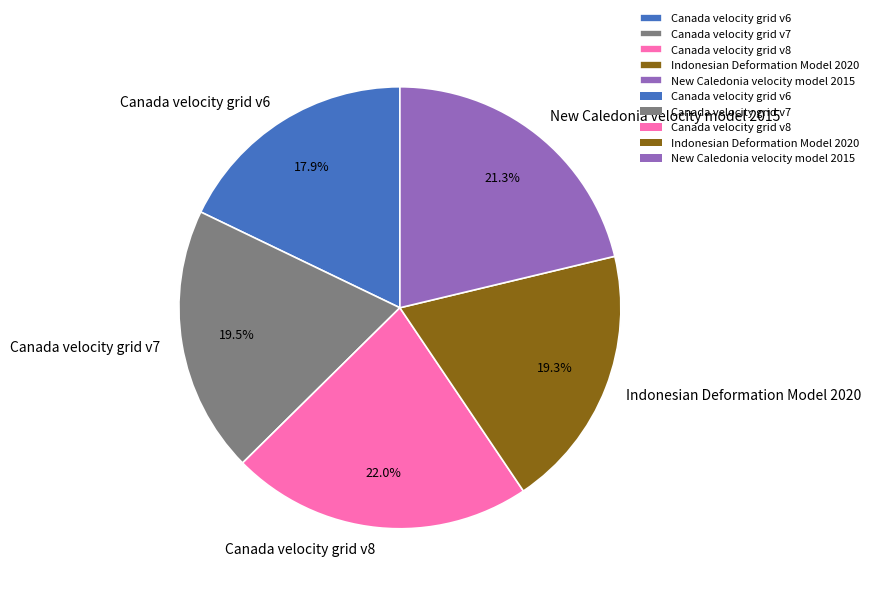

To the nearest percent, what is the combined percentage of Indonesian Deformation Model 2020 and Canada velocity grid v6?

37%